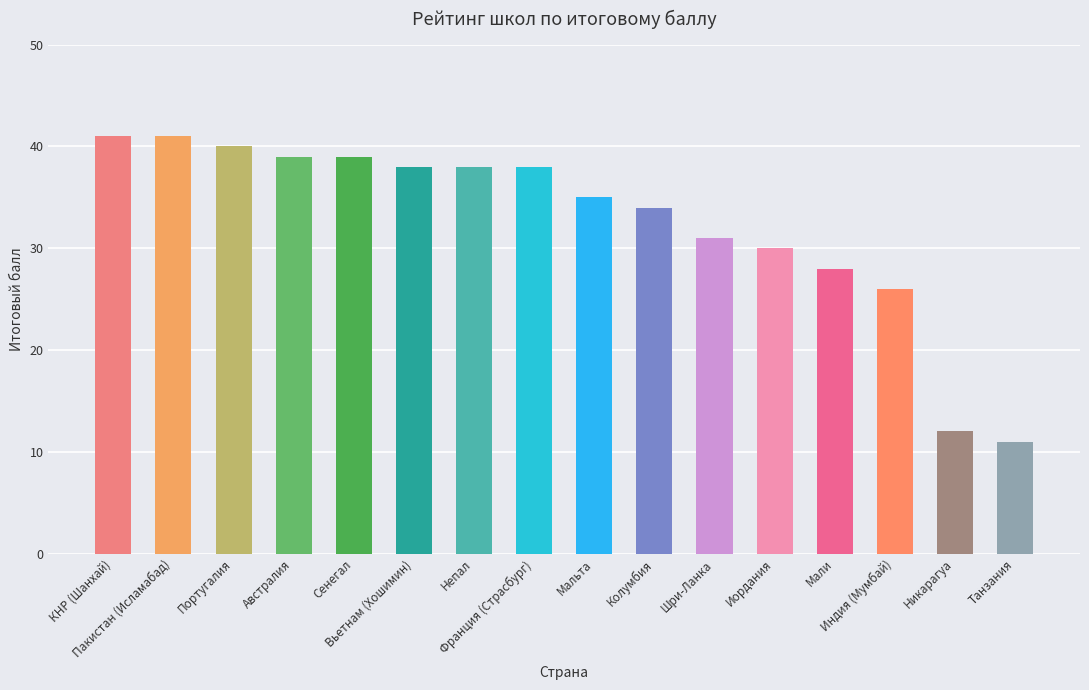

What is the smallest value displayed?

11